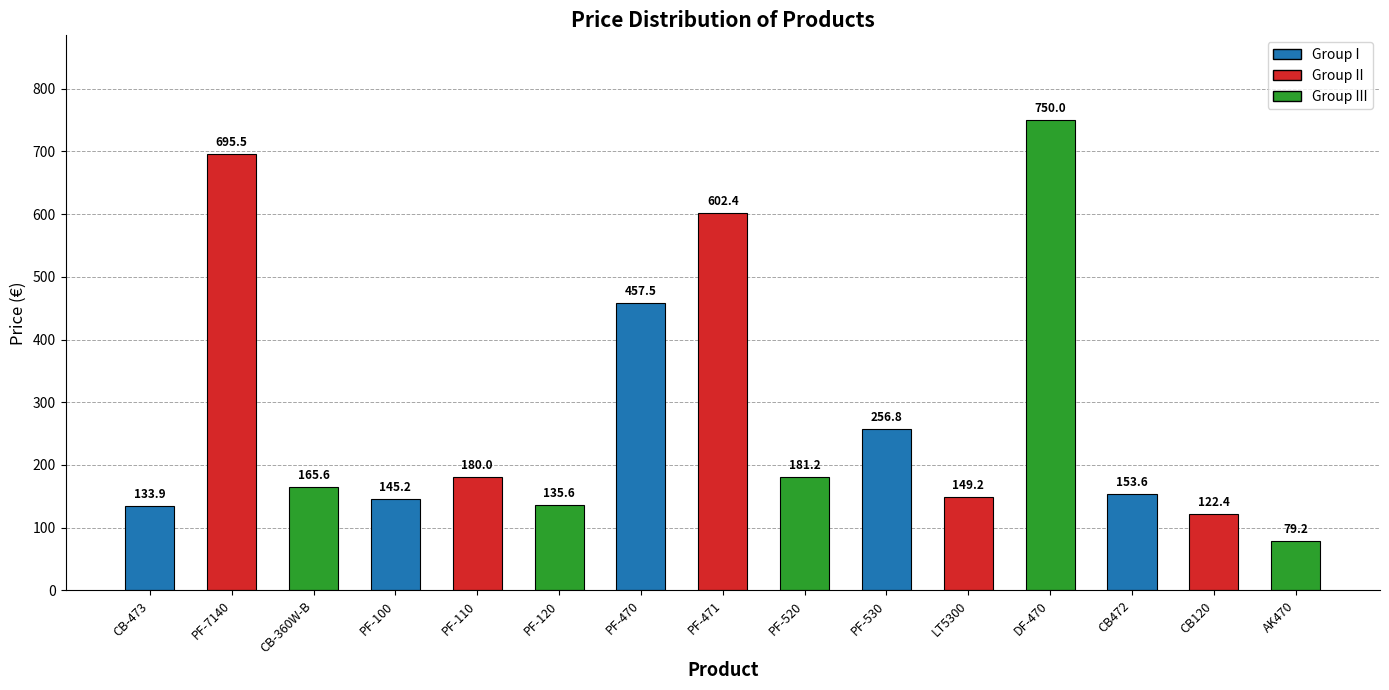

At which label does the data first exceed 165?

PF-7140